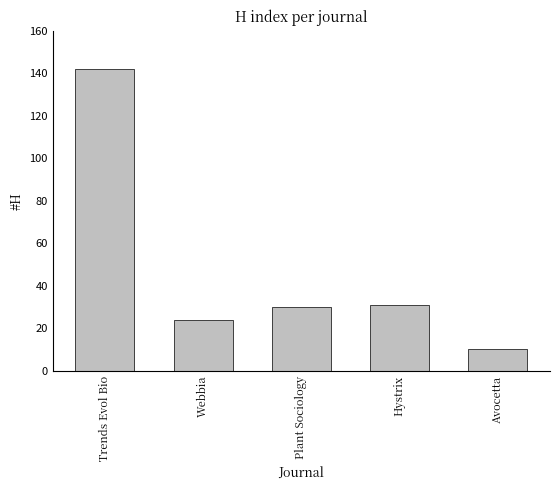

Which label corresponds to the smallest value in the chart?

Avocetta